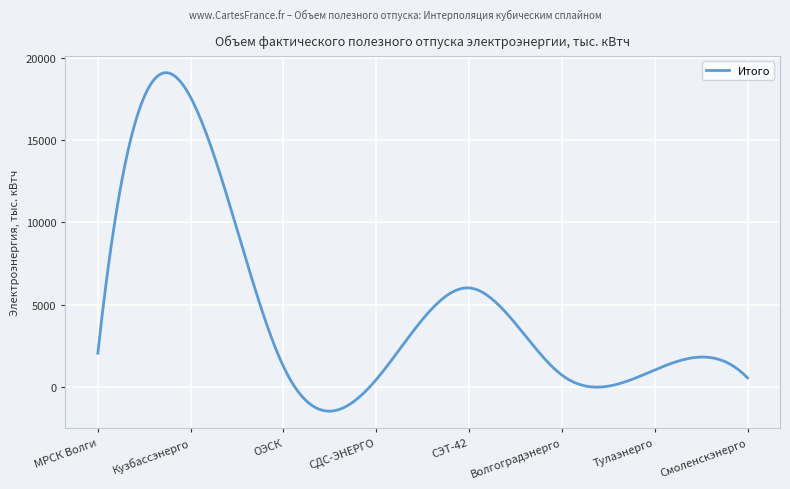

What is the smallest value displayed?

-1464.0